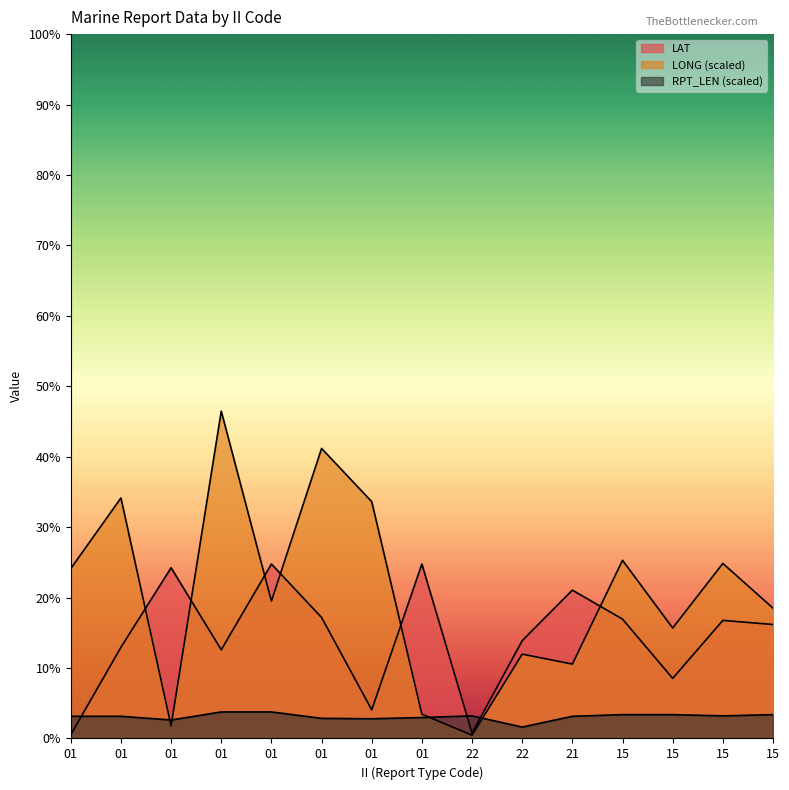

What is the difference between the maximum and second lowest values in the RPT_LEN series?

2.0